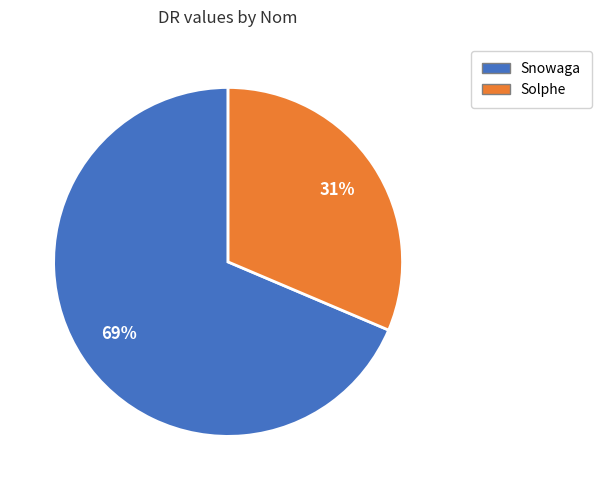

Is the sum of Solphe and Snowaga greater than half?

Yes